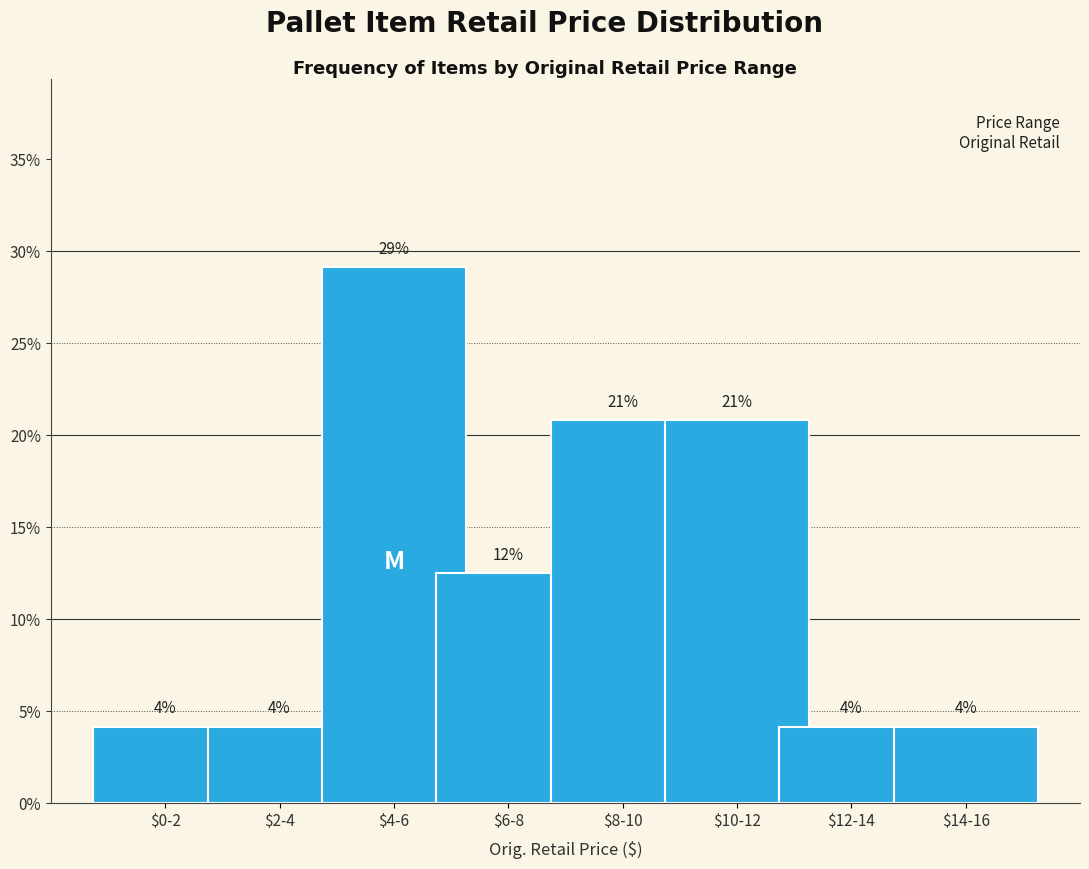

How many bars are there in total?

8